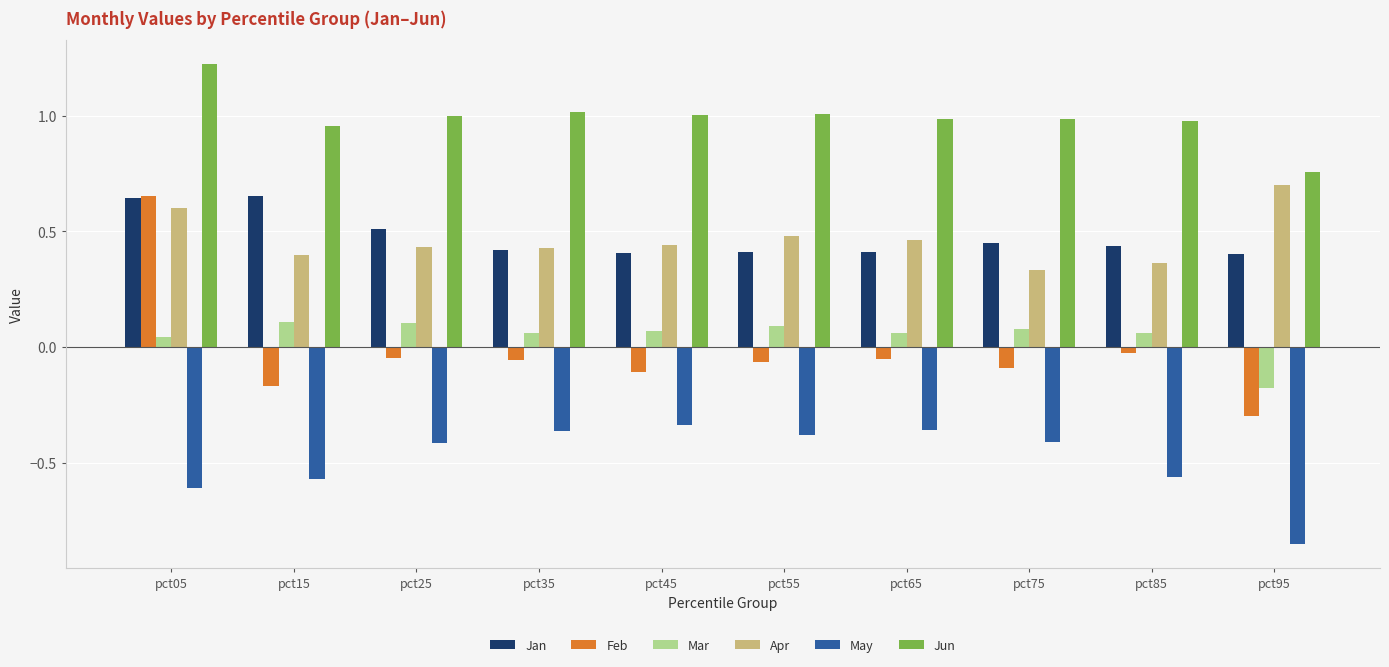

Which category has the lowest value across all series?

pct95